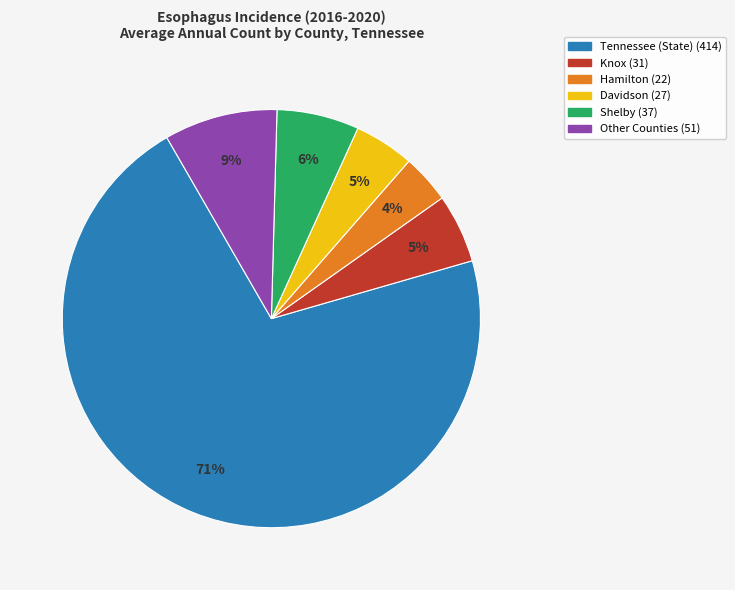

To the nearest percent, what is the average slice percentage?

17%